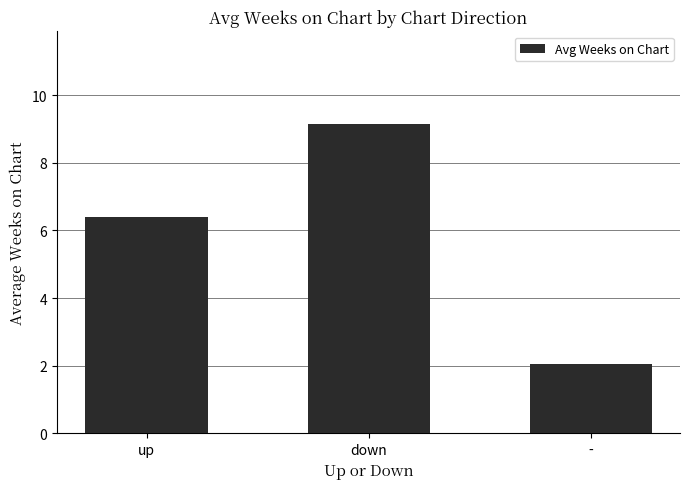

List the labels in order of value, smallest first.

-, up, down